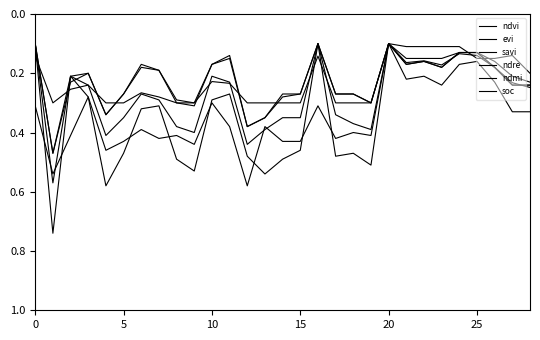

How many lines are shown in the chart?

6